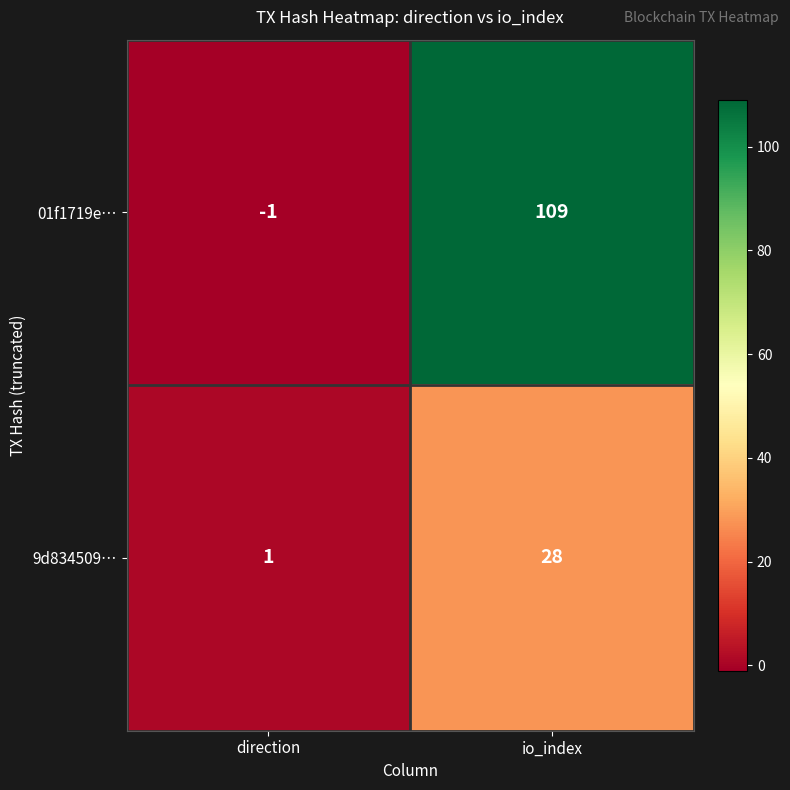

List the series in order of their peak value, lowest first.

9d834509…, 01f1719e…